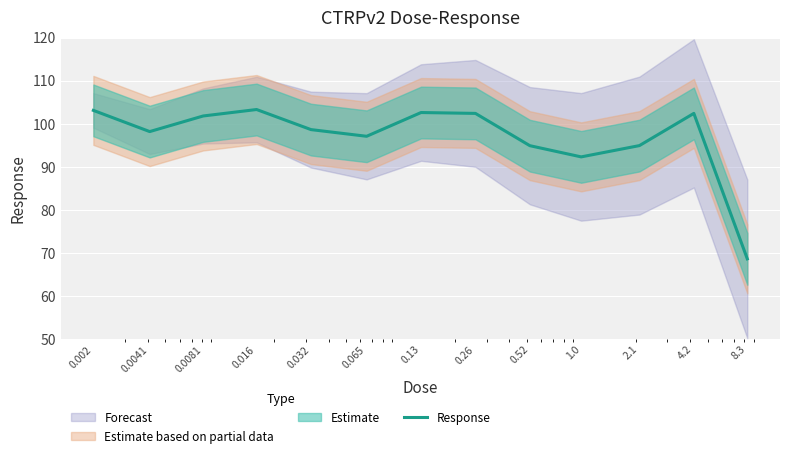

What is the difference between the values at 0.26 and 0.002?

0.7